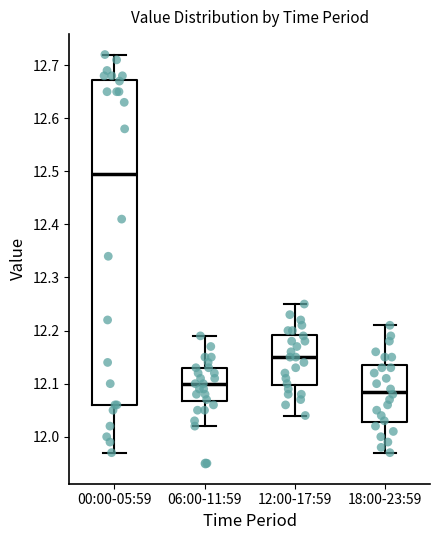

Which box is the tallest, from its lower edge to its upper edge?

00:00-05:59